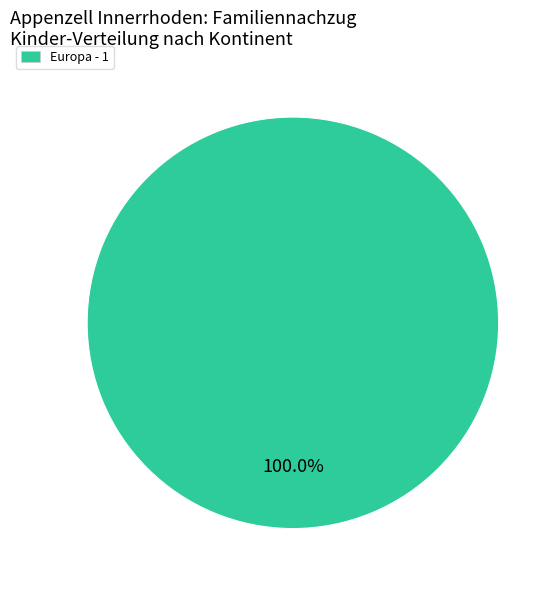

Does any single category account for the majority?

Yes